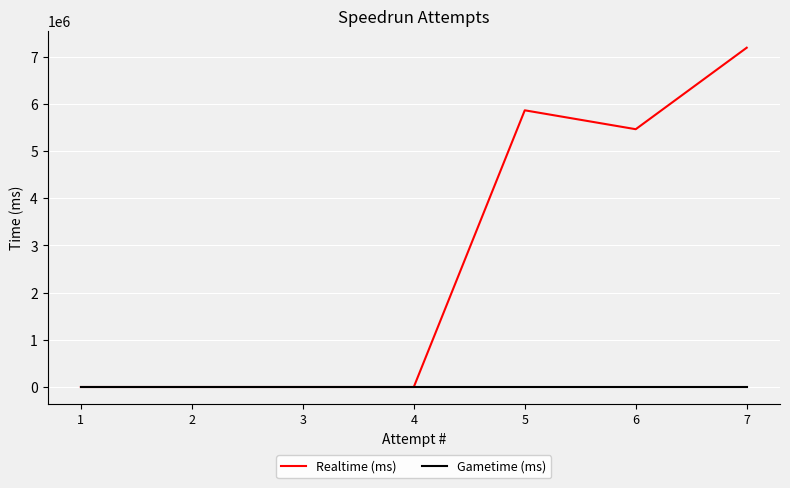

What are all the series names shown in the legend?

Realtime (ms), Gametime (ms)